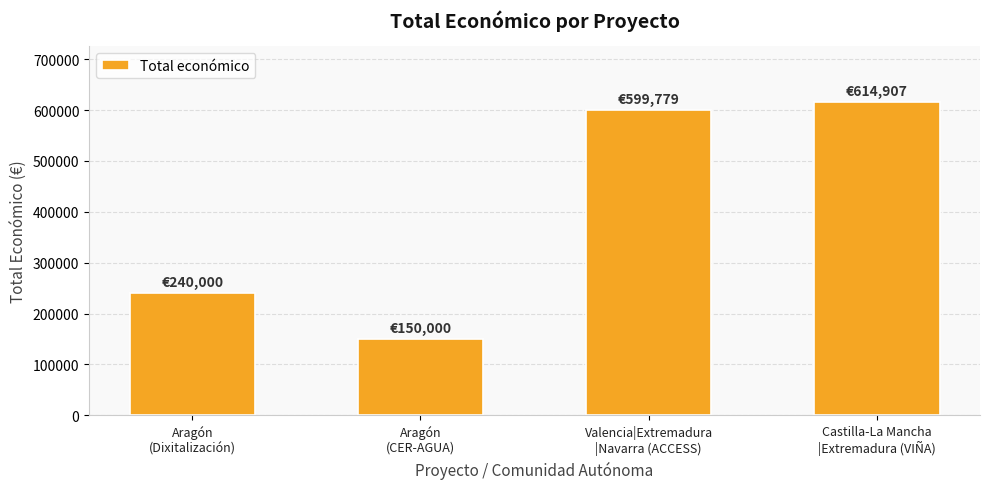

Approximately how many times larger is the value at Aragón
(CER-AGUA) compared to Castilla-La Mancha
|Extremadura (VIÑA)?

0.2